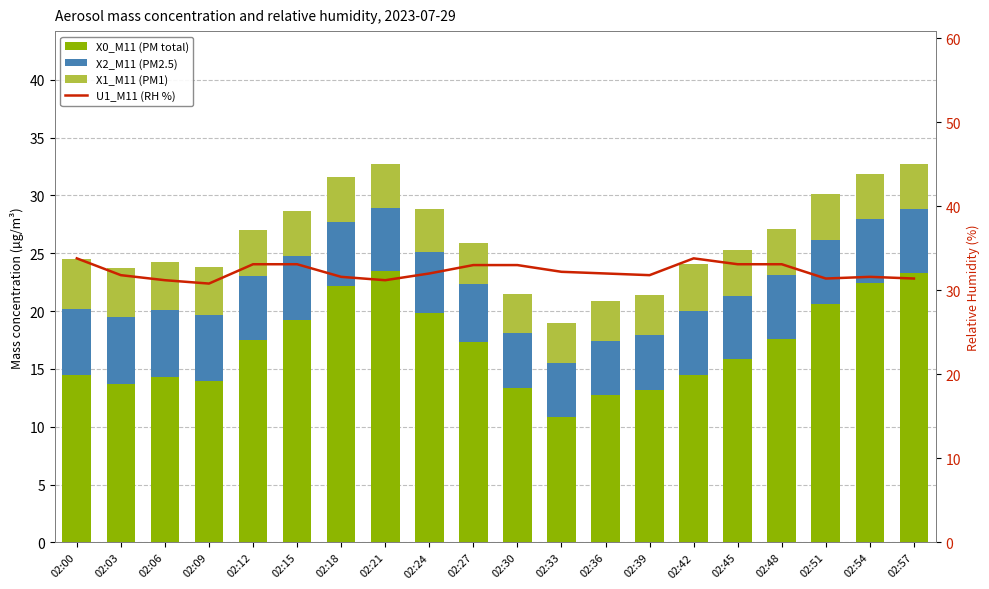

How many values in the X0_M11 (PM total) series are below 17?

10